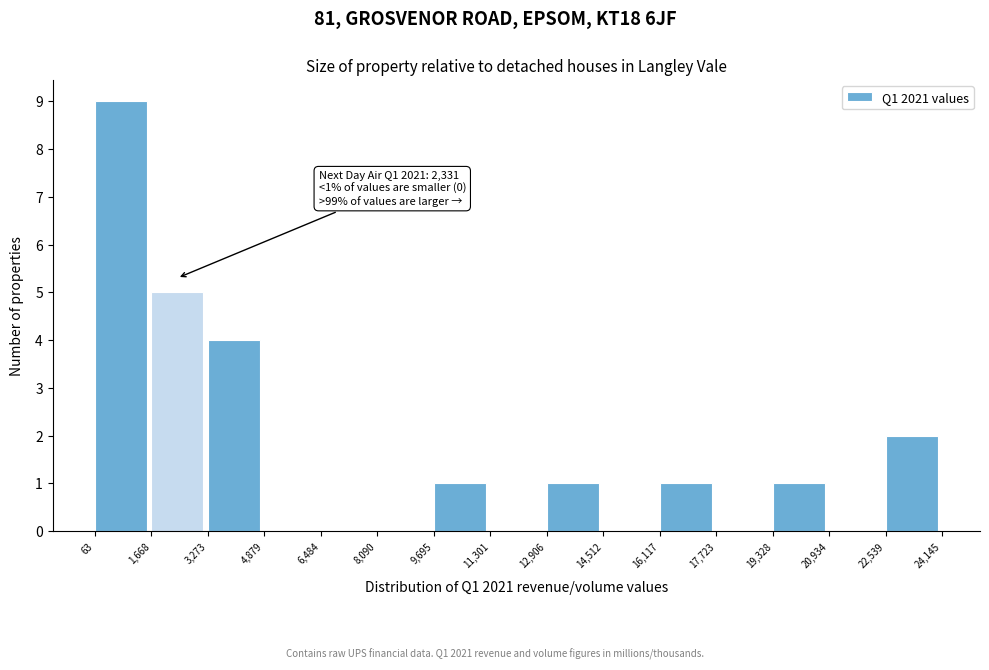

Over which range of the x-axis is the bar tallest?

63 to 1,668